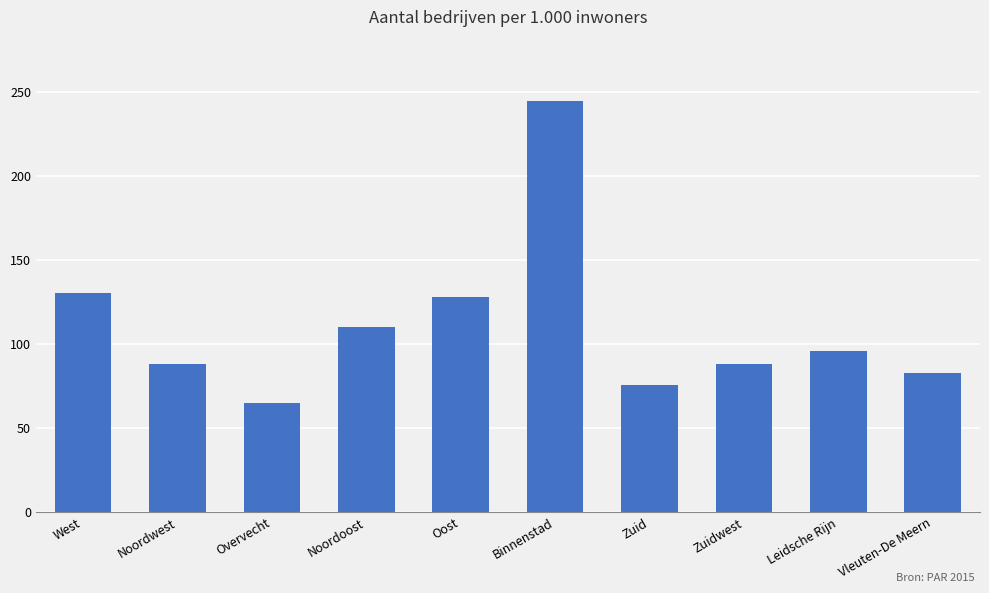

Where does the data first go above 96?

West